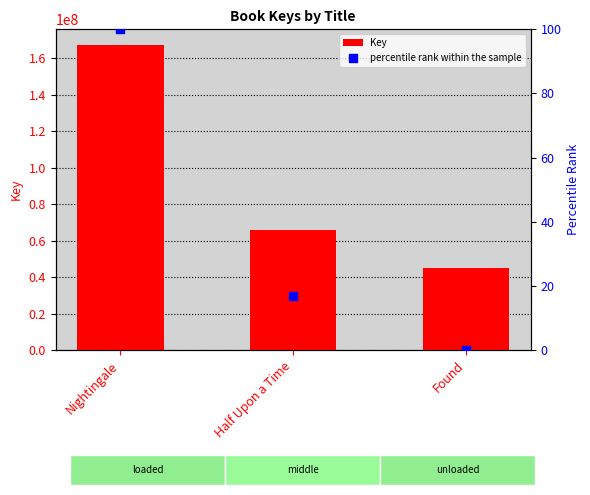

At which category is the sum across all series the highest?

Nightingale